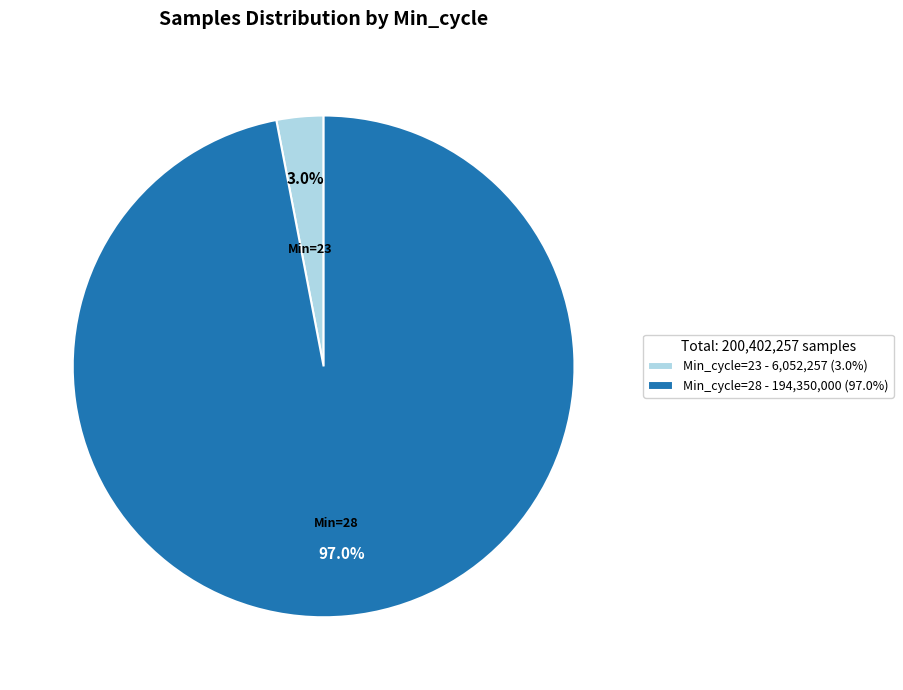

Is the sum of Min_cycle=28 - 194,350,000 (97.0%) and Min_cycle=23 - 6,052,257 (3.0%) greater than half?

Yes